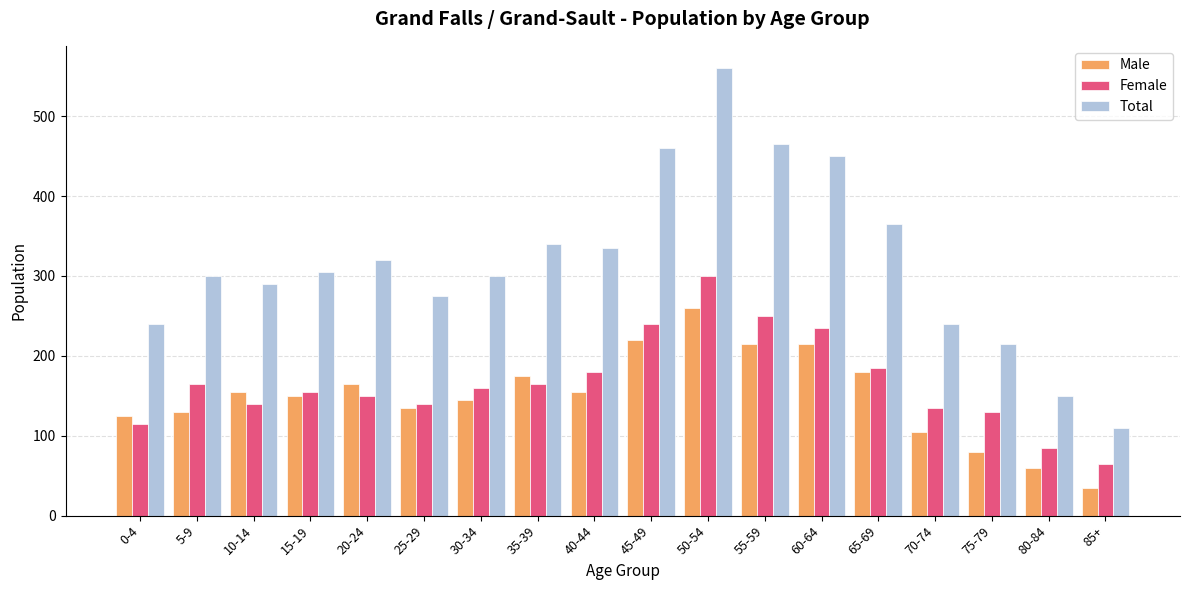

Rank the series at 80-84 from highest to lowest value.

Total, Female, Male